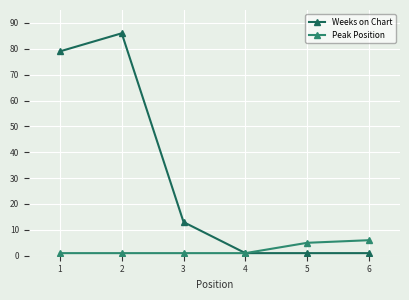

What is the difference between the Weeks on Chart values at 2 and 1?

7